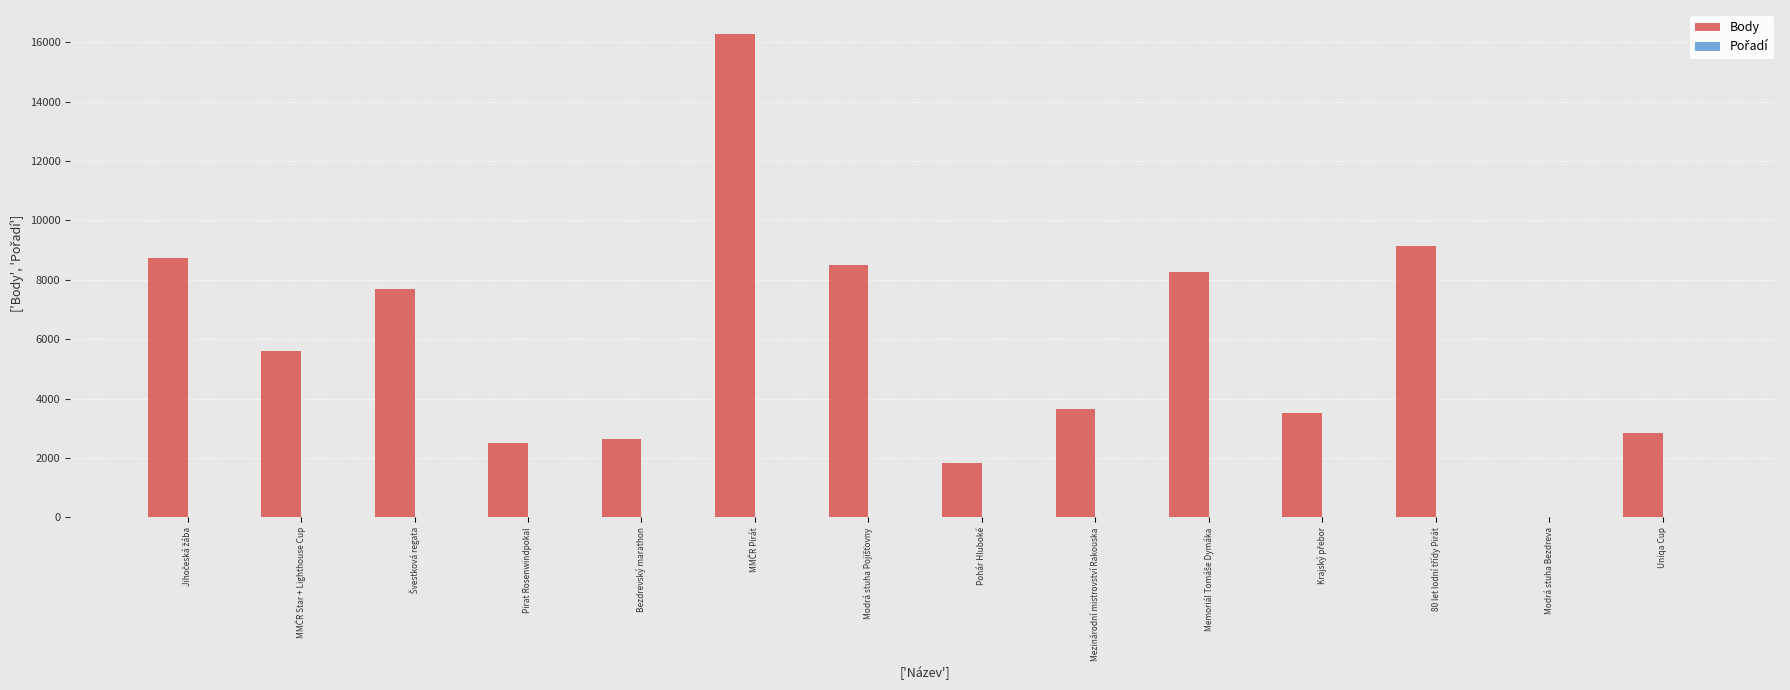

What is the sum of all Body values?

81194